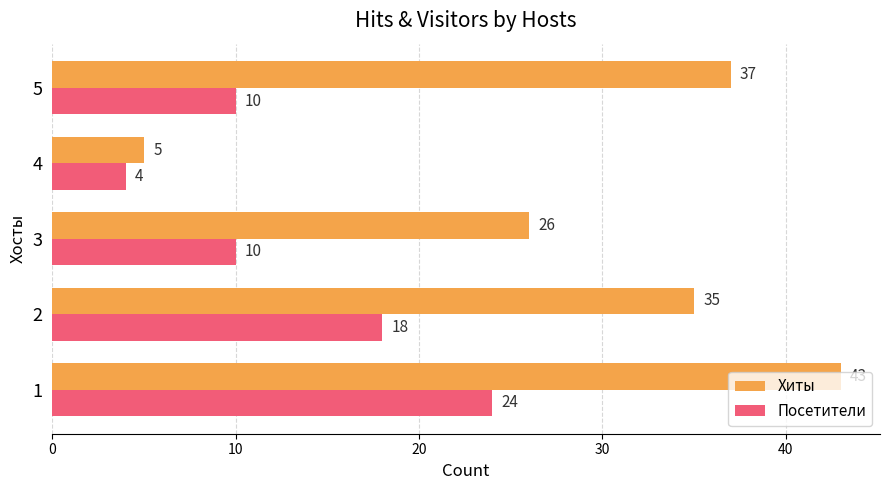

What is the highest value of the Посетители series?

24